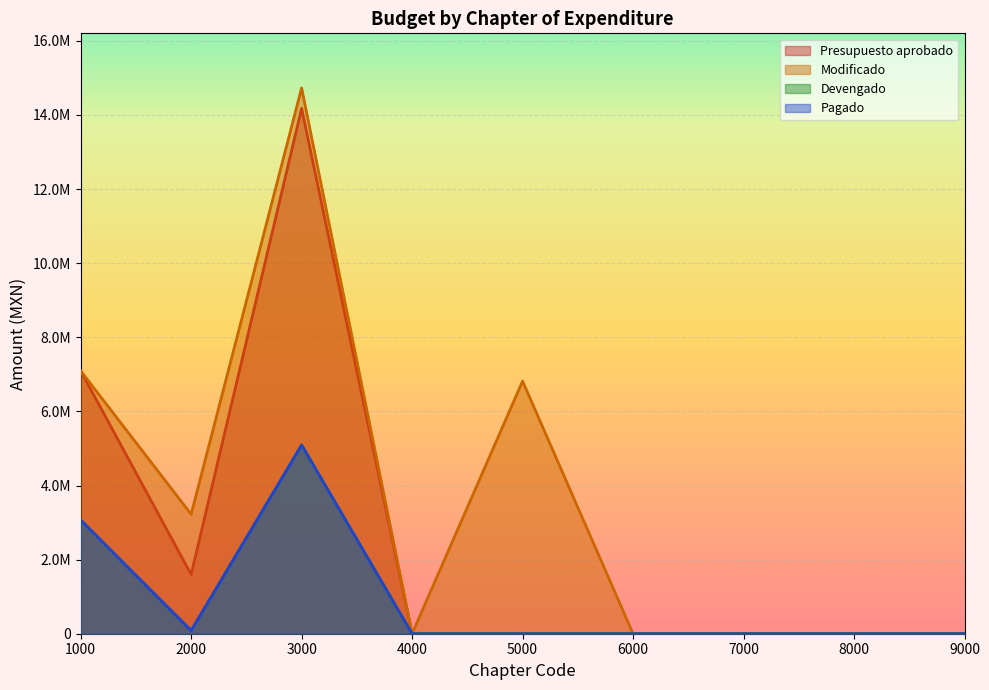

Which series has the largest total across all categories?

Modificado